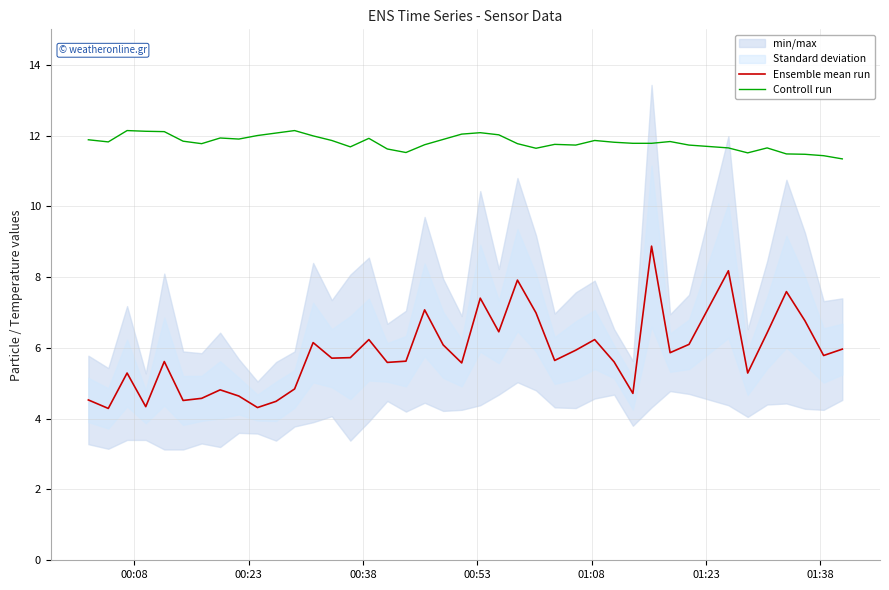

Is this an area chart (filled region under the line)?

No